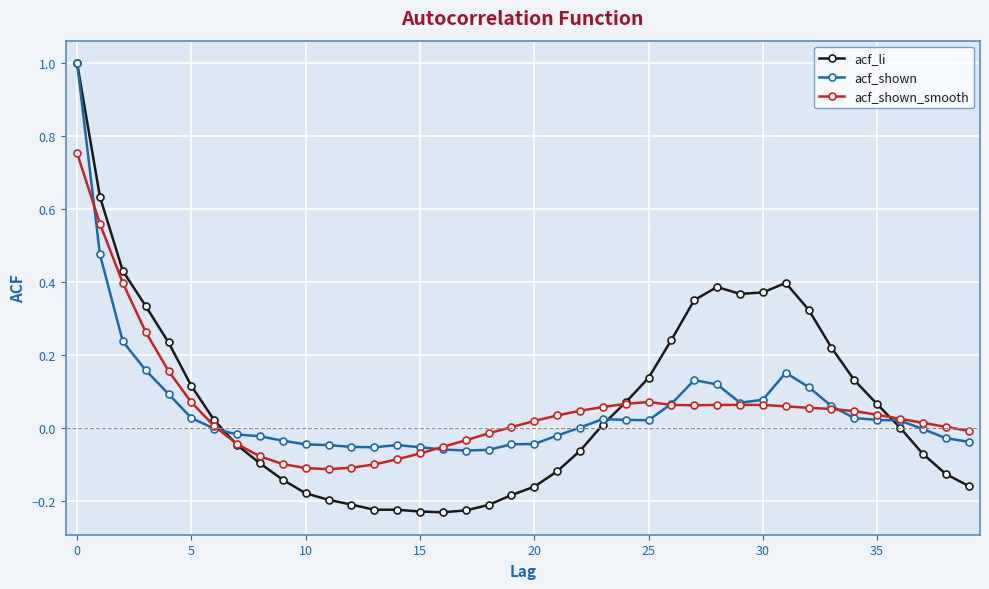

How many distinct data groups are displayed?

3